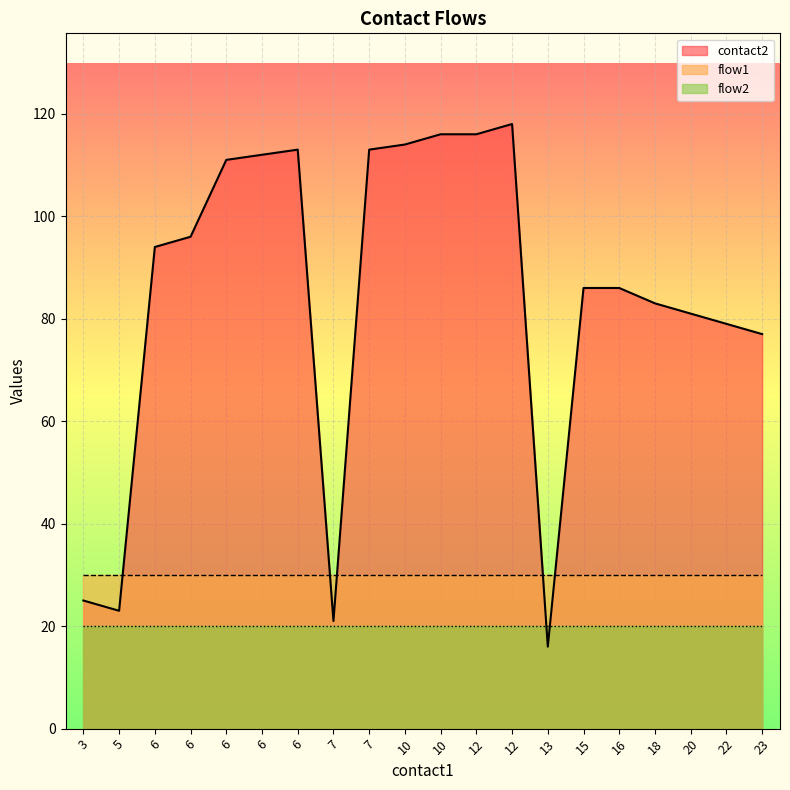

True or false: flow2 and flow1 intersect in this chart.

False